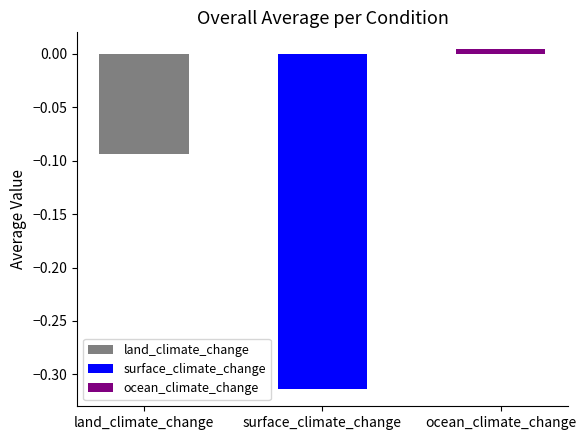

What are all the series names shown in the legend?

land_climate_change, surface_climate_change, ocean_climate_change